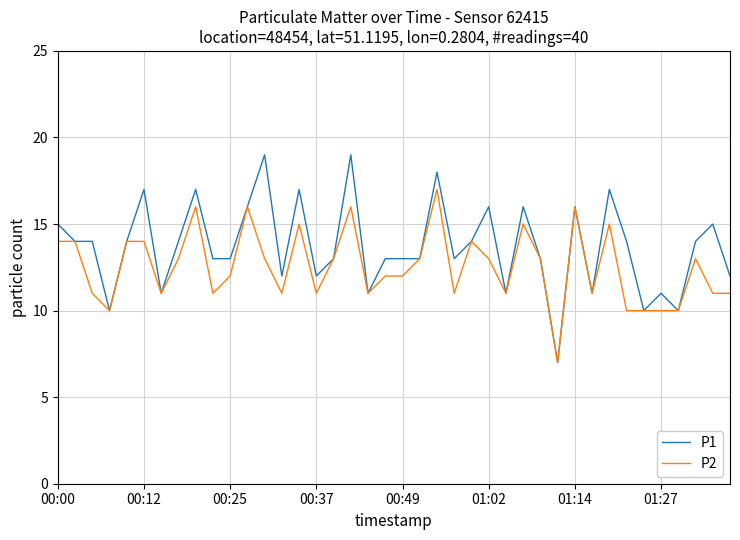

Which series has the largest total across all categories?

P1